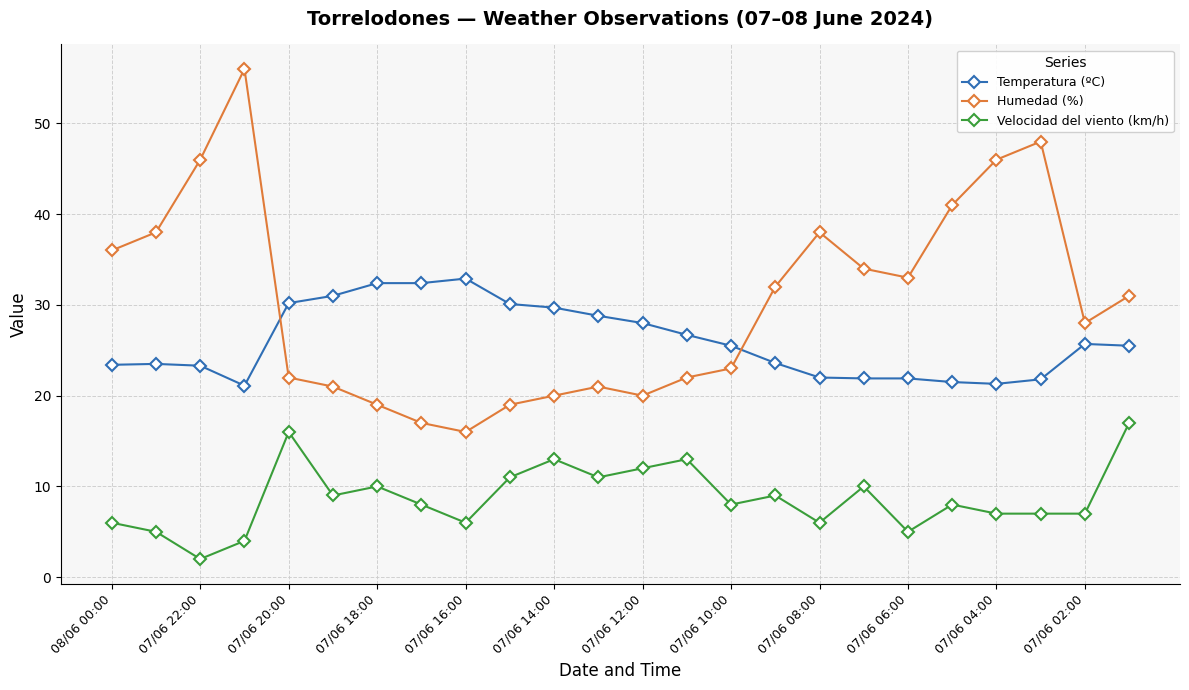

What is the difference between the maximum and minimum values in the Humedad (%) series?

40.0